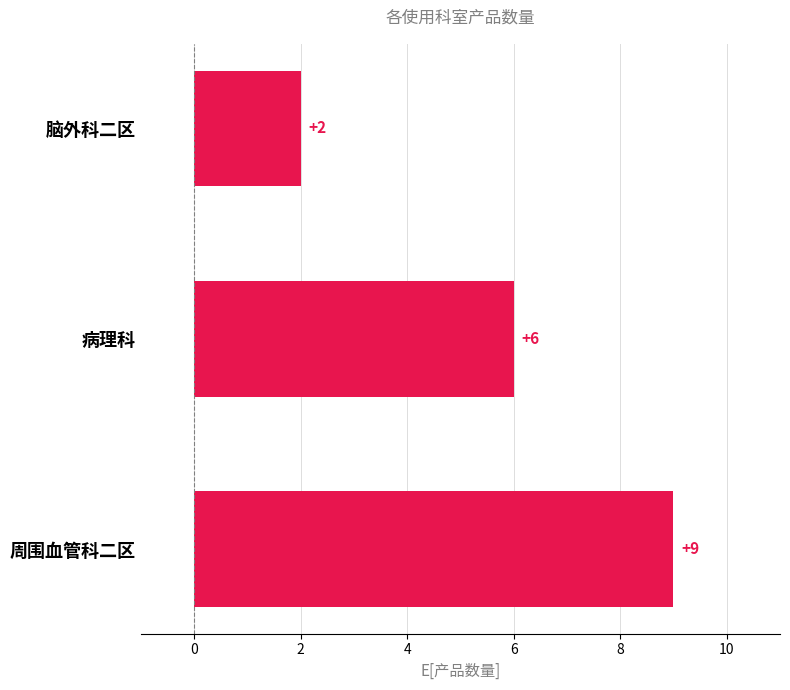

How many bars are there in total?

3